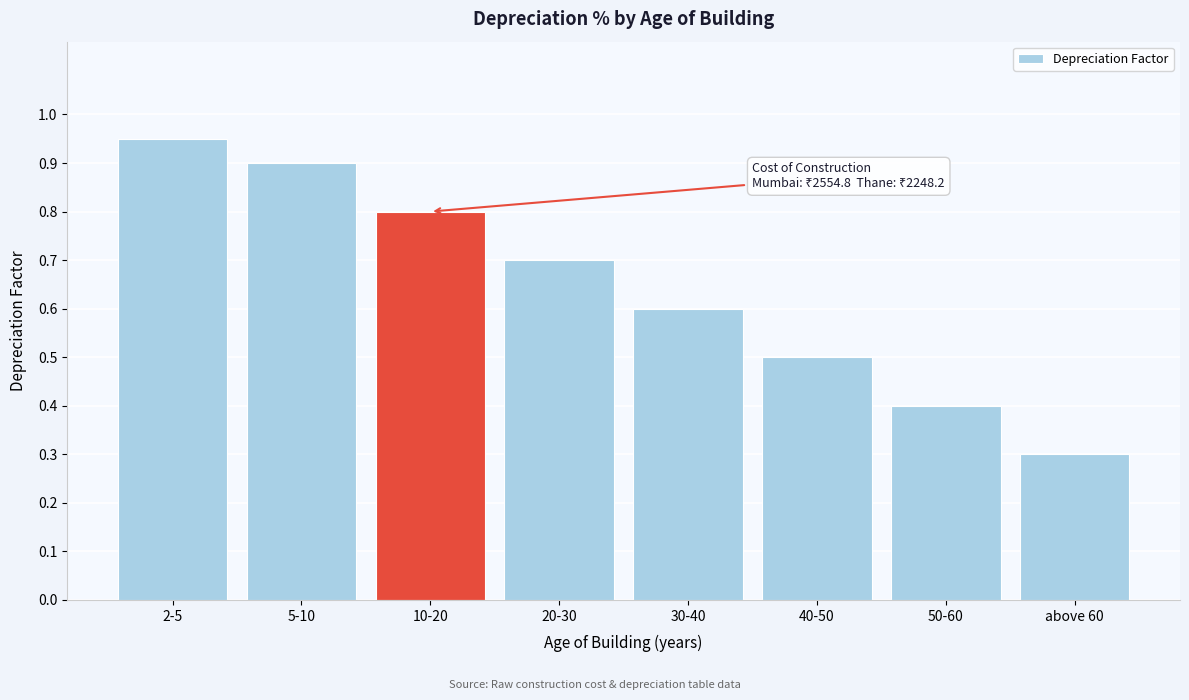

Which has a higher value, 10-20 or 5-10?

5-10